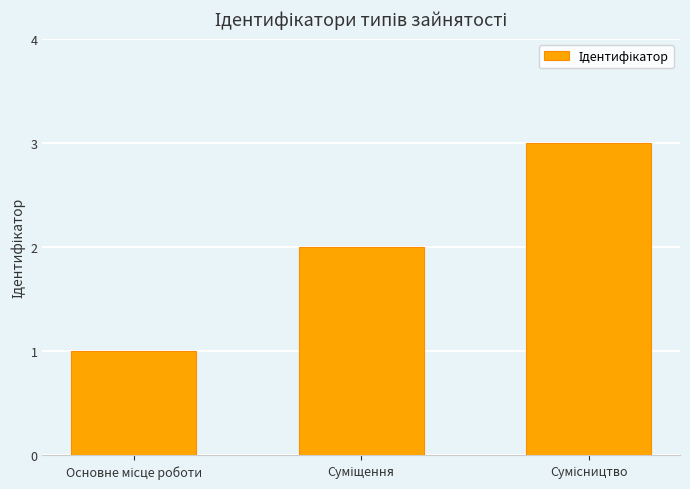

What is the maximum value shown in the chart?

3